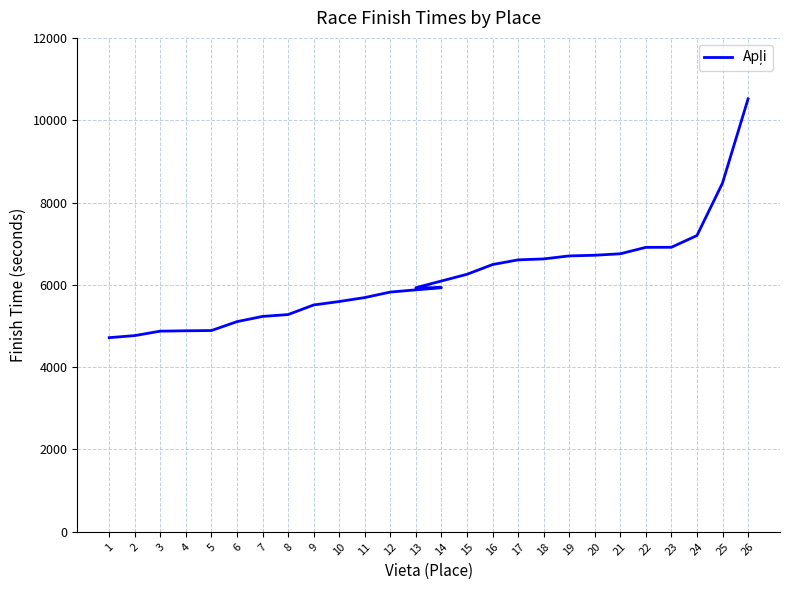

What is the sum of all values?

160410